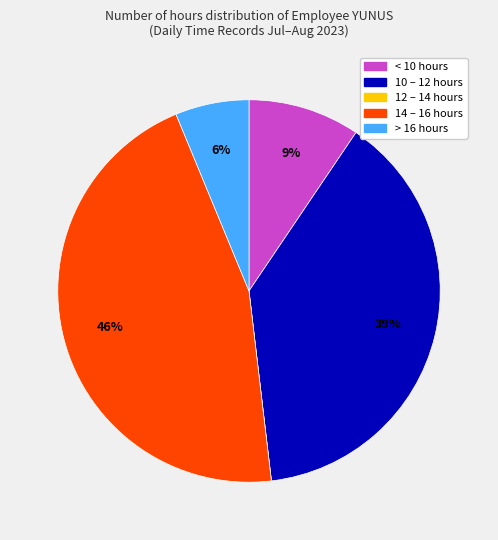

To the nearest percent, what is the difference between the largest and smallest slice percentages?

46%